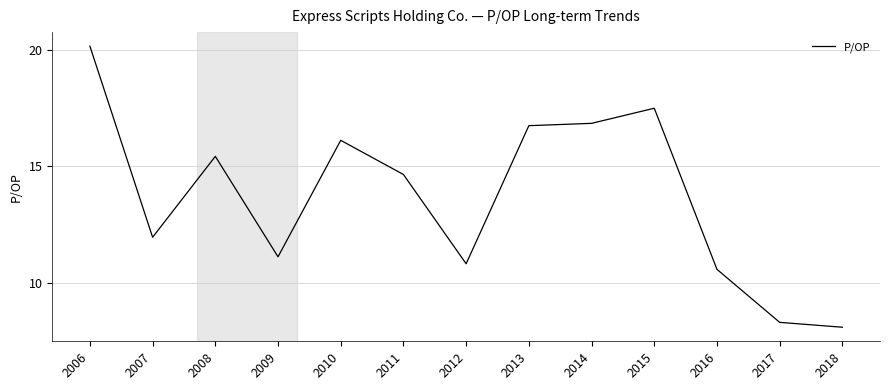

The value at 2018 is 12.6. True or false?

False